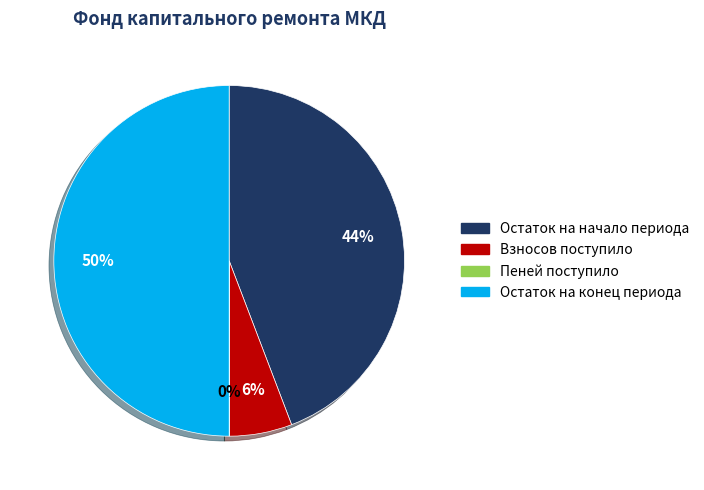

To the nearest percent, what is the difference between the largest and smallest slice percentages?

50%